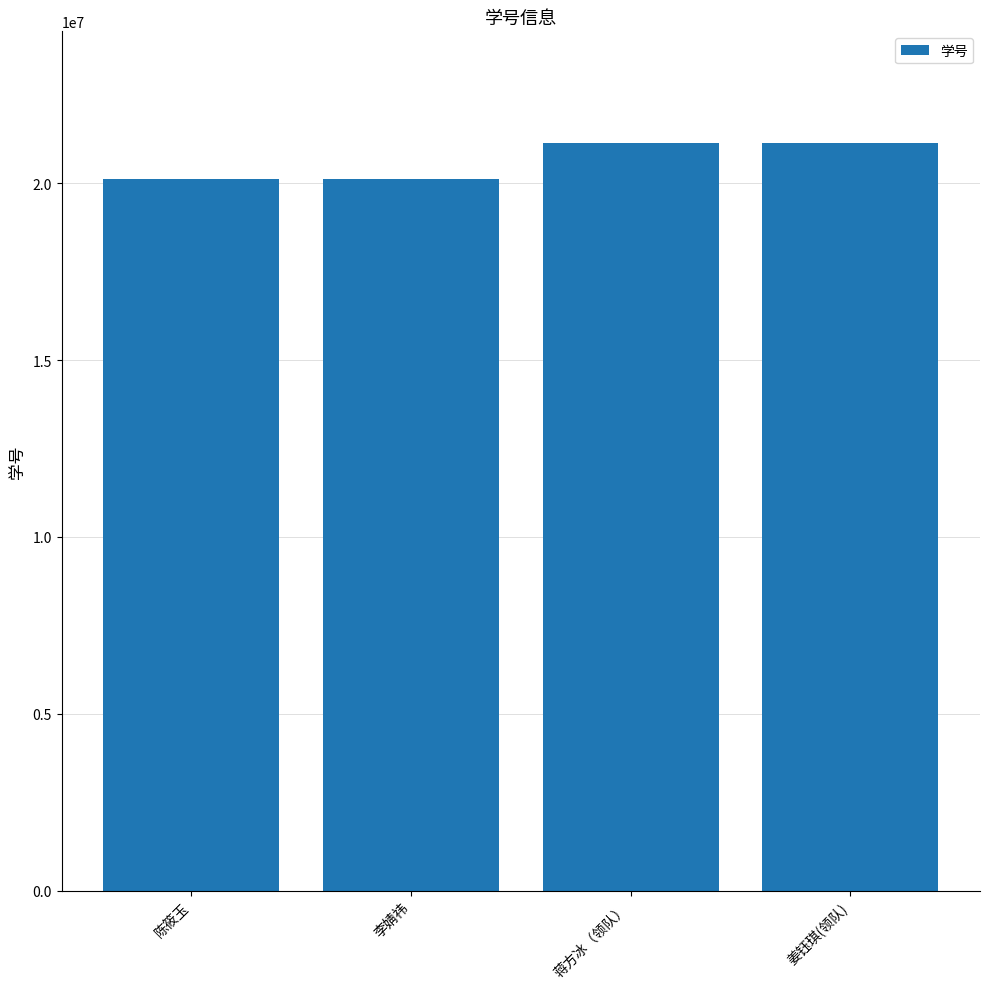

Is it true that the value at 姜钰琪(领队) is 13670559?

False